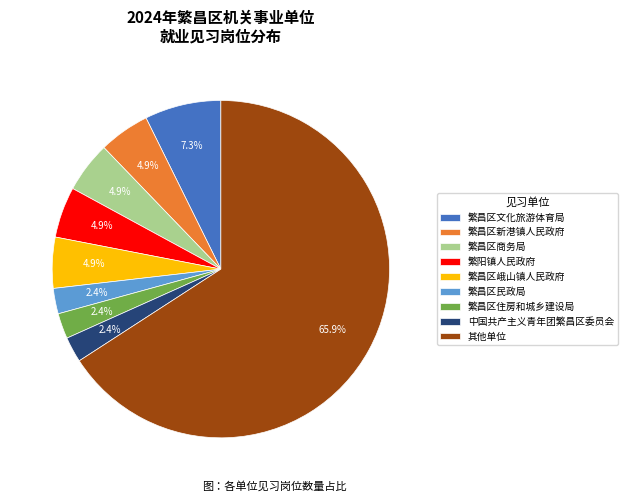

Does 繁昌区民政局 account for over 50% of the chart?

No